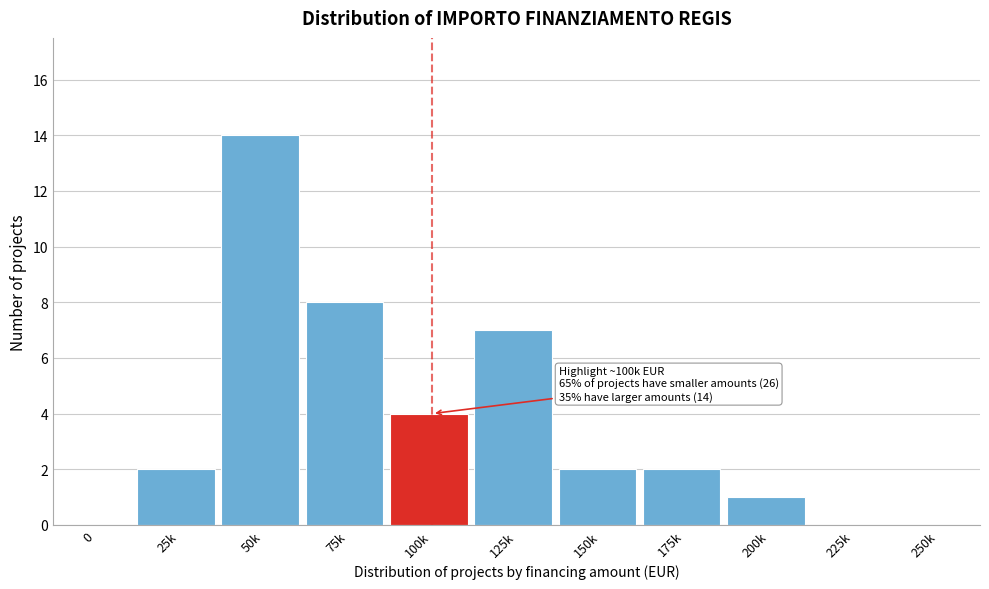

Reading left to right, list all the values displayed in this chart.

0=0	25k=2	50k=14	75k=8	100k=4	125k=7	150k=2	175k=2	200k=1	225k=0	250k=0